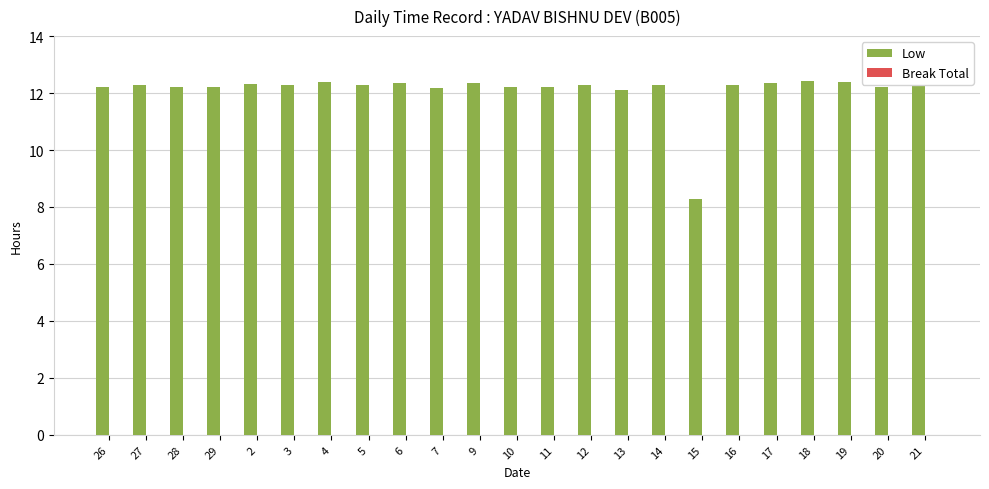

Is it true that the value at 12 is 17.0?

False